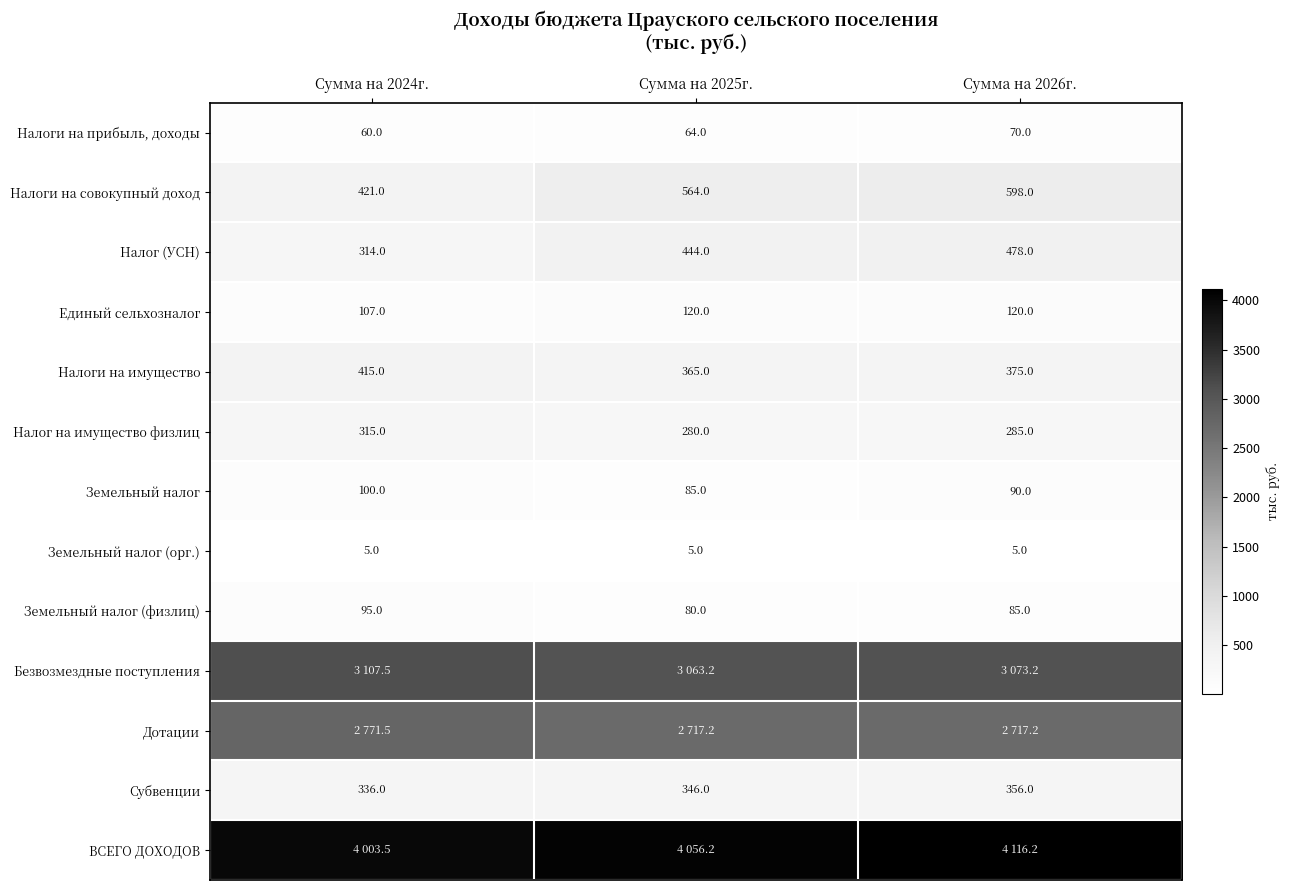

At which category is the sum across all series the highest?

Сумма на 2026г.